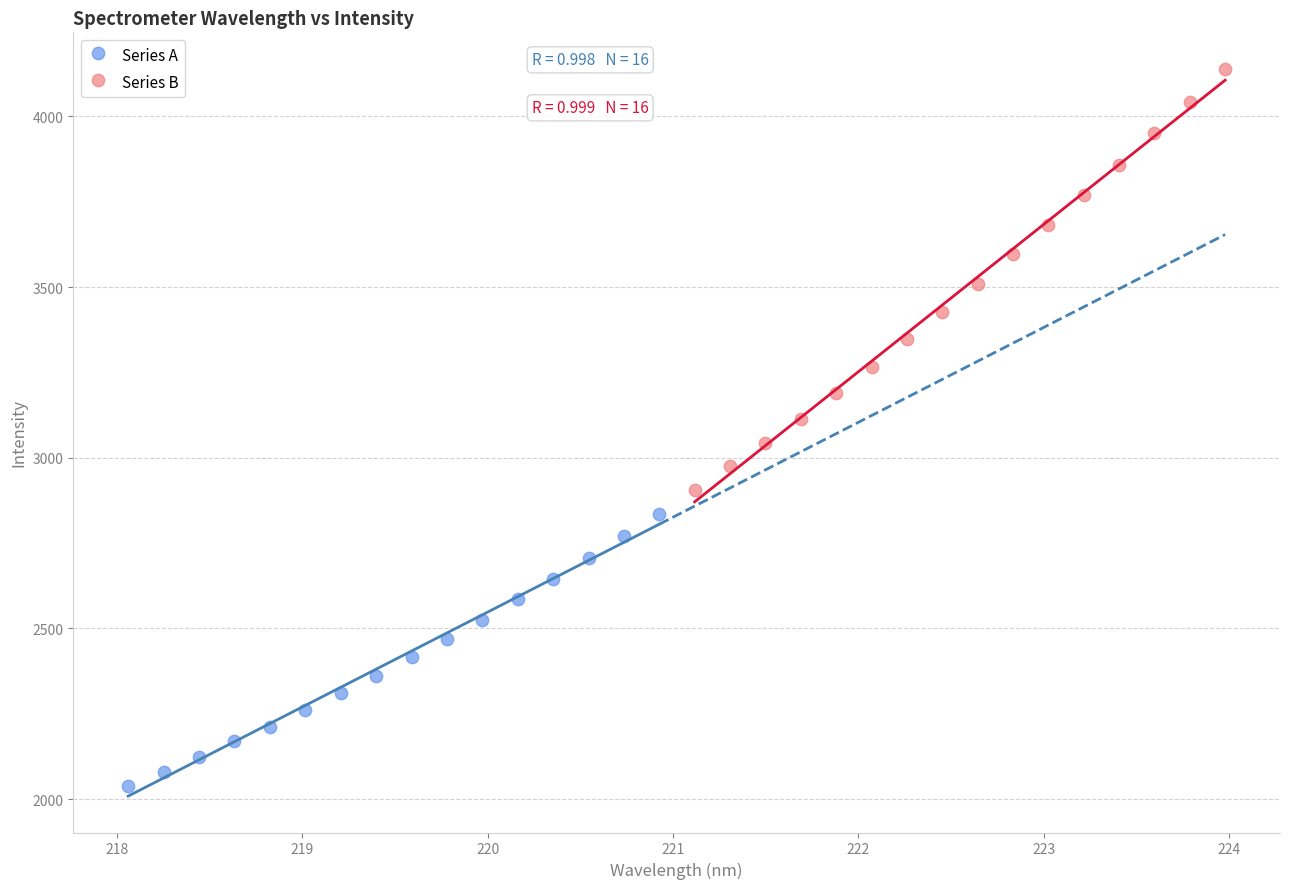

Which series contains the highest Y value?

Series B